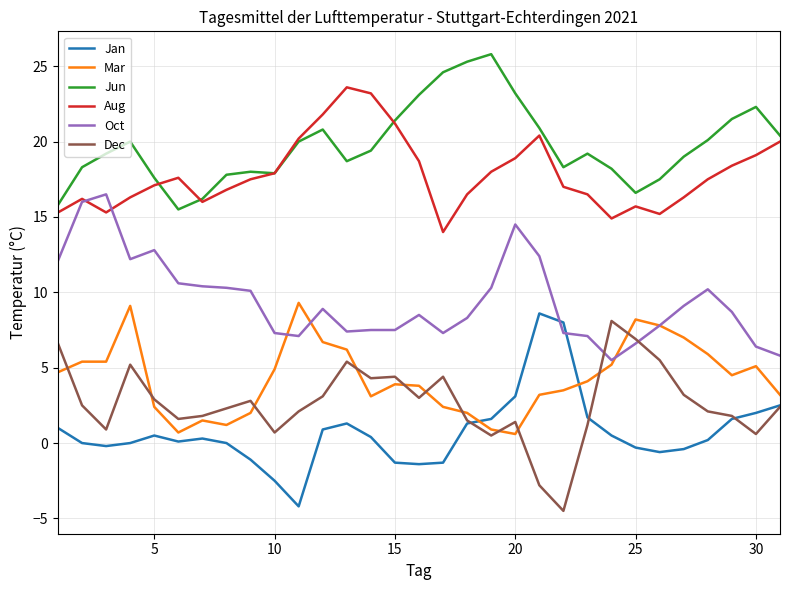

True or false: Jan and Jun cross at least once.

False